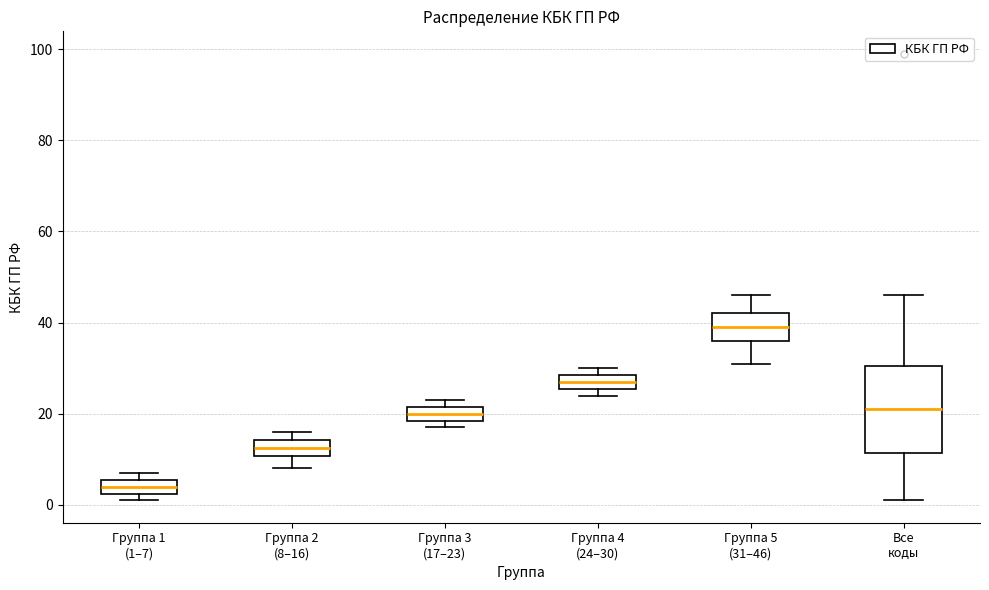

Reading left to right, transcribe this box plot: for each box, give where its median line is, the range the box spans, and where its two whiskers end, as read against the y-axis. The values are not printed on the chart, so give them approximately, as read against the axis.

Группа 1 (1–7): median 4, box 2 to 6, whiskers 2 (just below the box's lower edge) to 8
Группа 2 (8–16): median 12, box 10 to 14, whiskers 8 to 16
Группа 3 (17–23): median 20, box 18 to 22, whiskers 18 (just below the box's lower edge) to 24
Группа 4 (24–30): median 28 (inside the box), box 26 to 28, whiskers 24 to 30
Группа 5 (31–46): median 40, box 36 to 42, whiskers 32 to 46
Все коды: median 22, box 12 to 30, whiskers 2 to 46